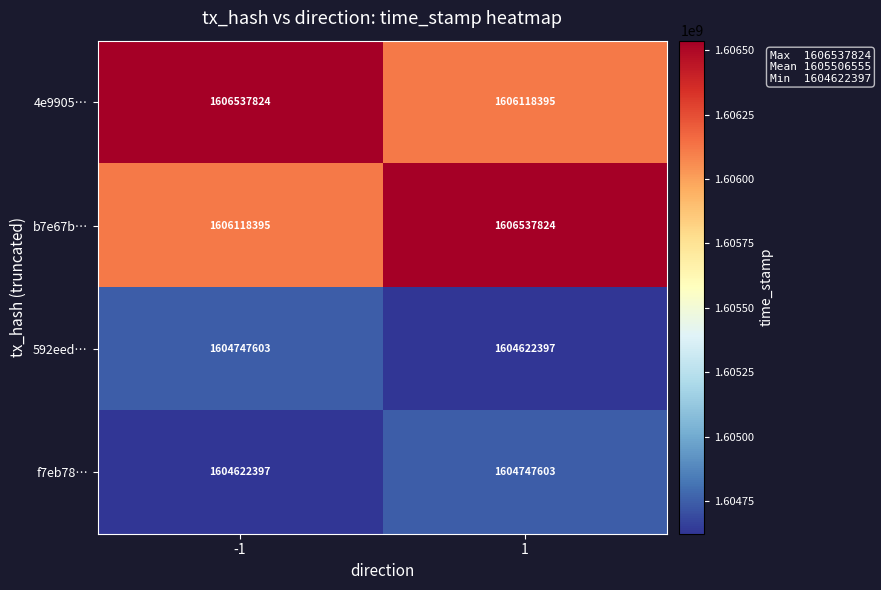

What is the greatest value displayed?

1606537824